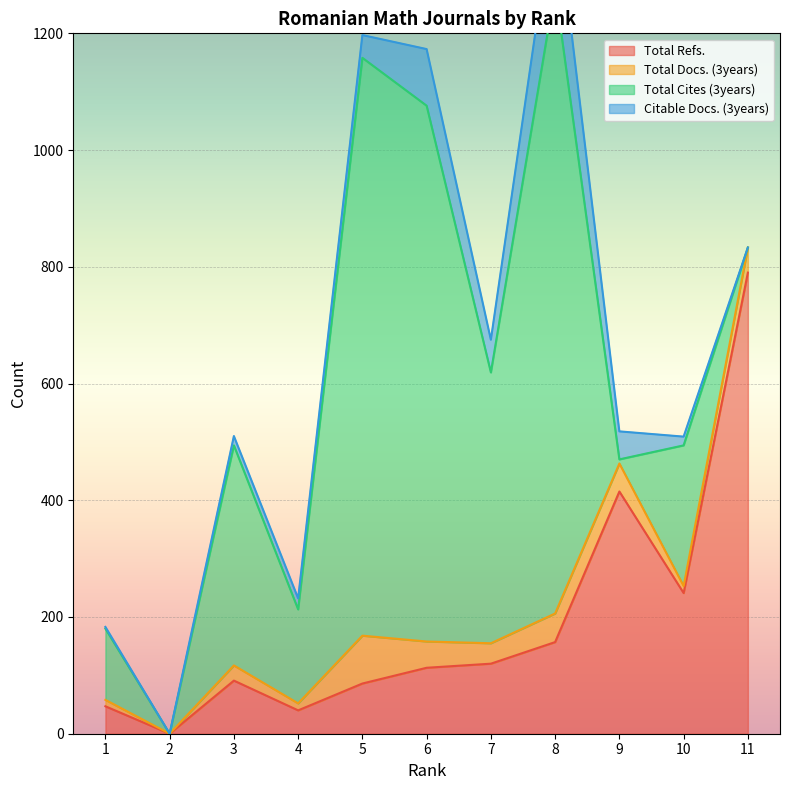

What are all the series names shown in the legend?

Total Refs., Total Docs. (3years), Total Cites (3years), Citable Docs. (3years)